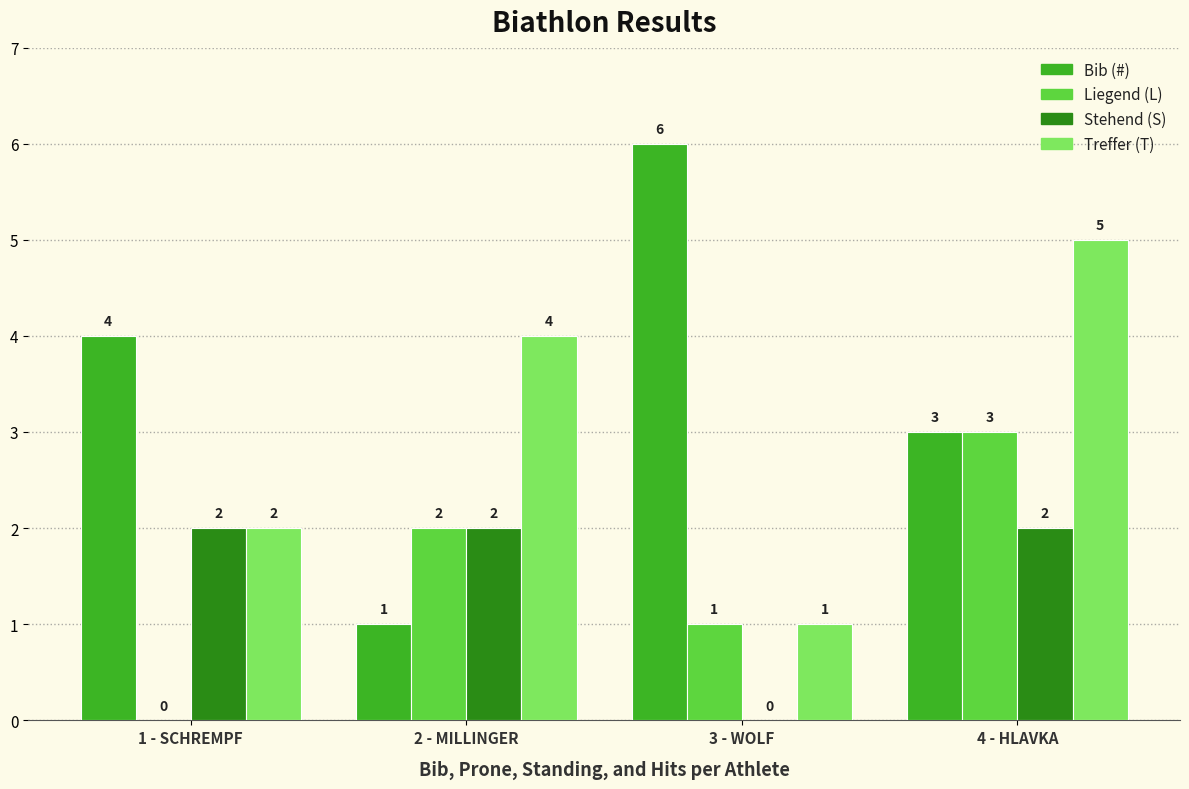

How many data points does each series have?

4